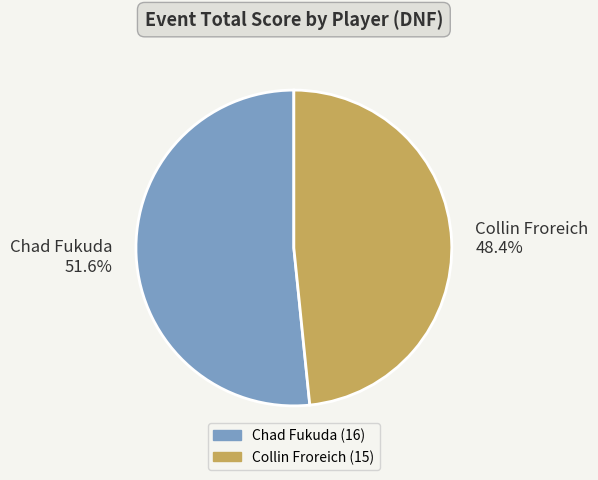

Approximately how many times larger is the value at Chad Fukuda compared to Collin Froreich?

1.1